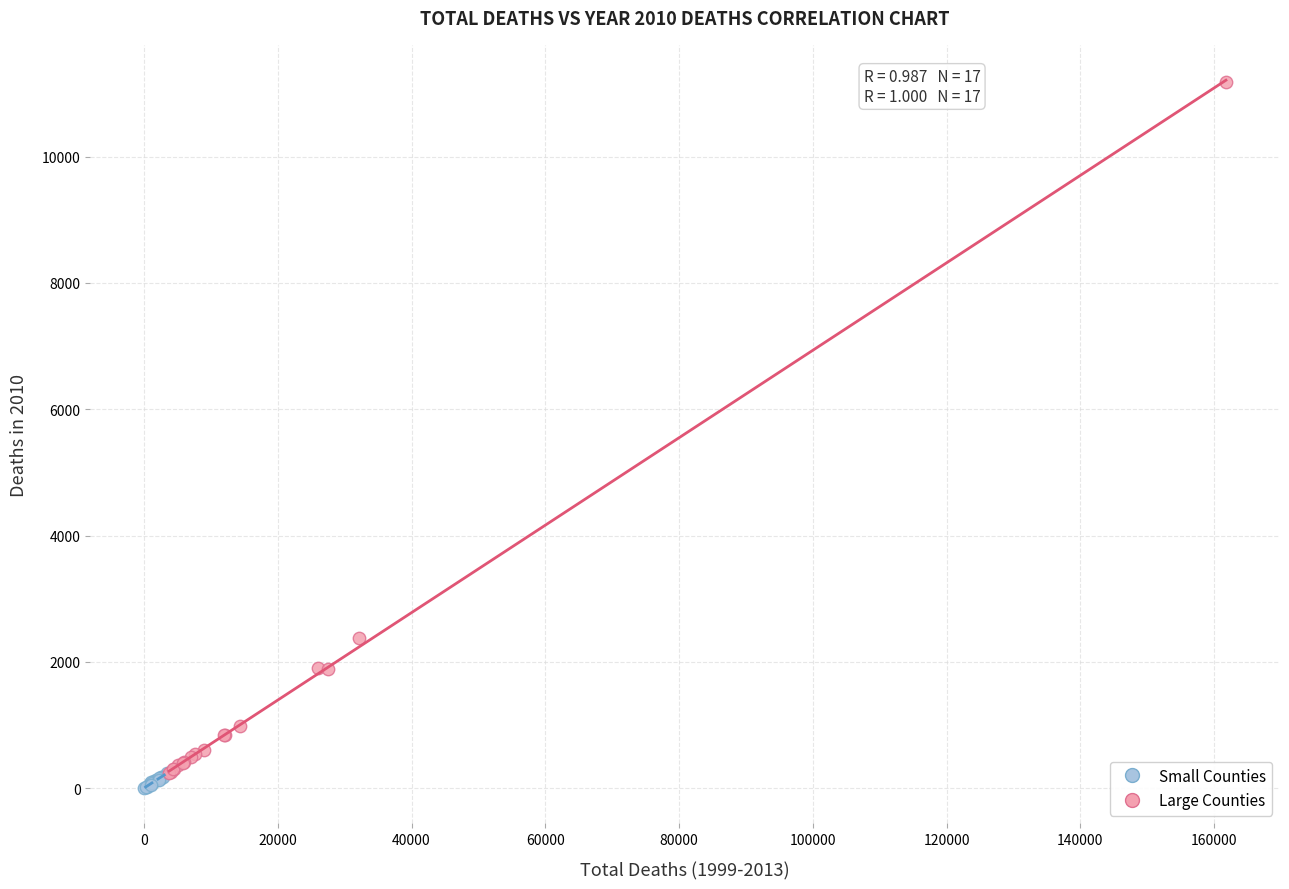

Which series reaches the maximum Y coordinate?

Large Counties